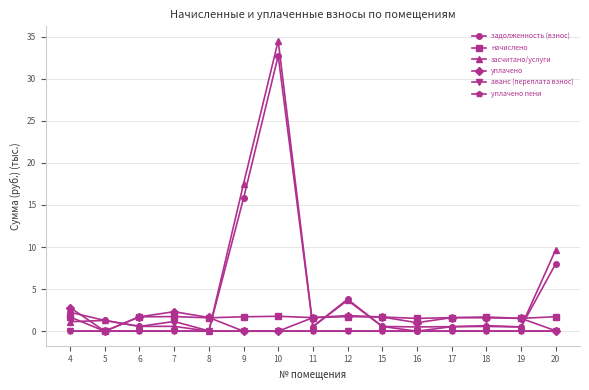

Which series has the largest range (max minus min)?

засчитано/услуги